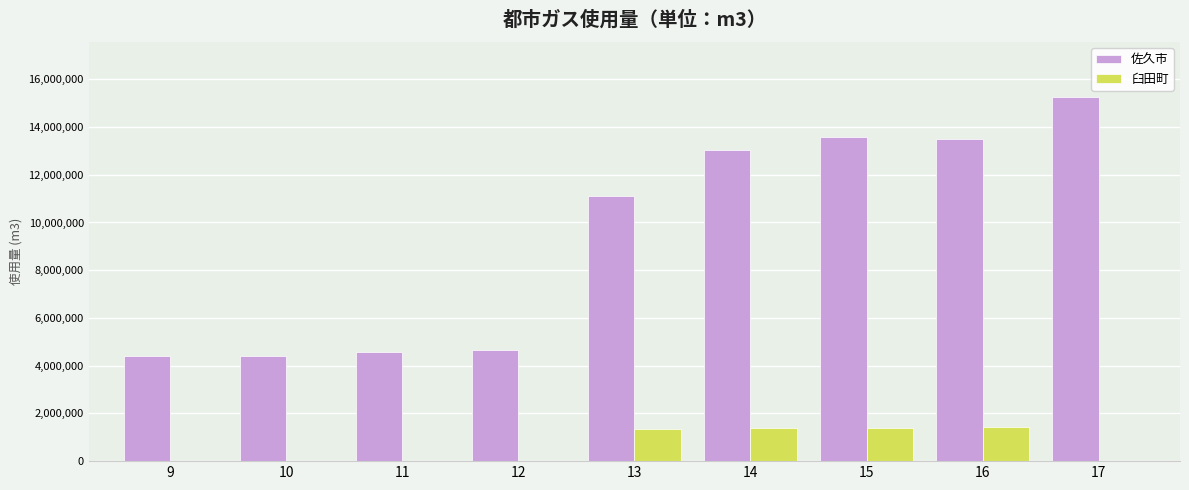

What are all the series names shown in the legend?

佐久市, 臼田町